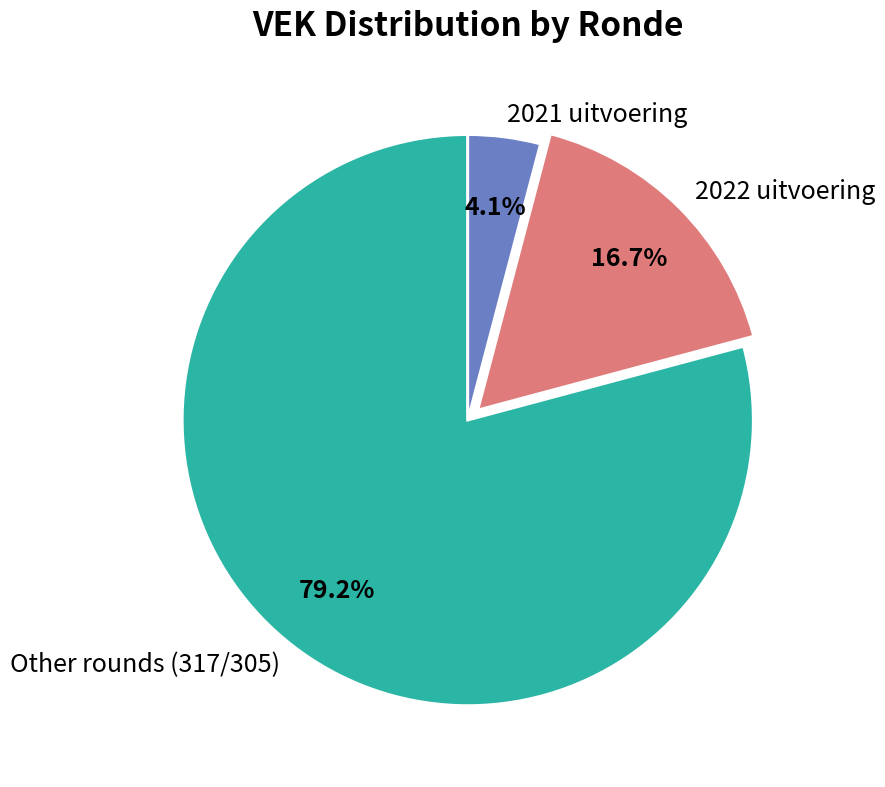

Is there a majority slice in this chart?

Yes